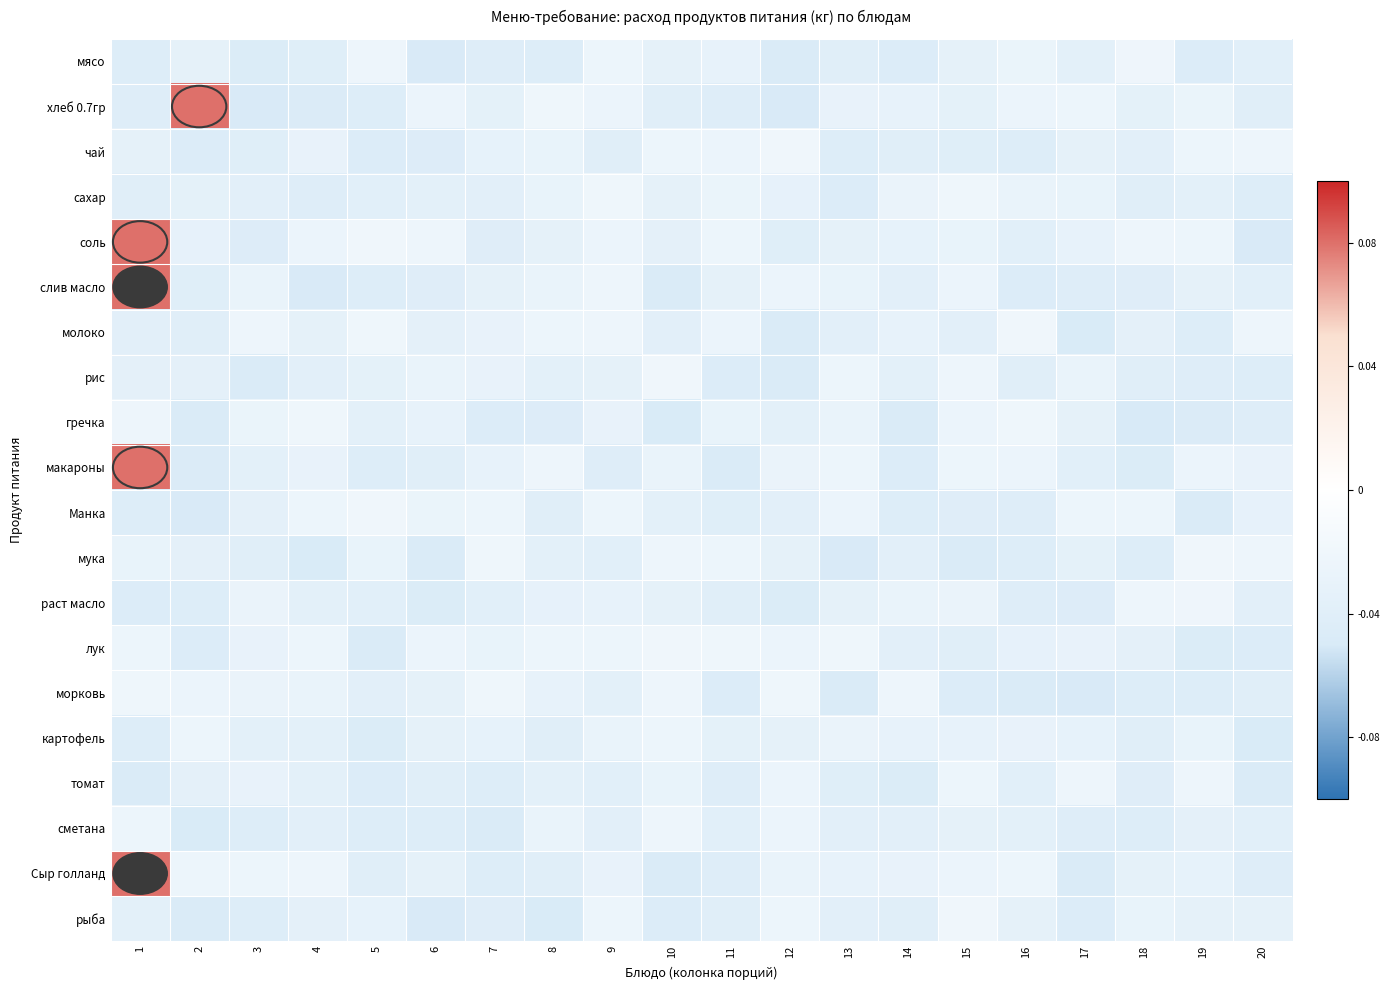

At how many categories does at least one series exceed 0?

2